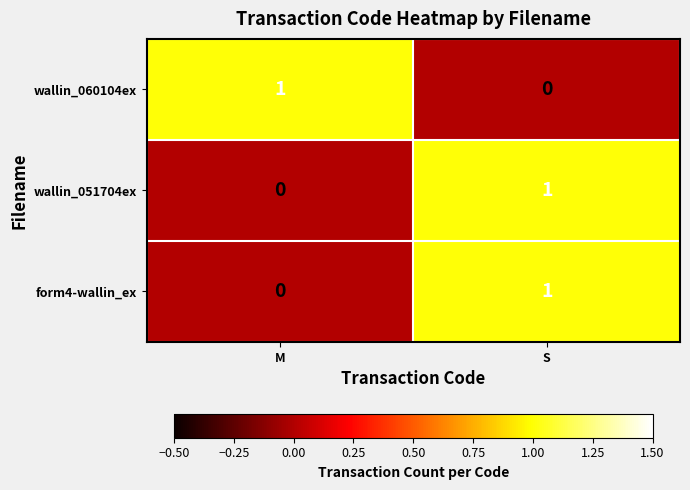

True or false: form4-wallin_ex has a value of -1 at M.

False